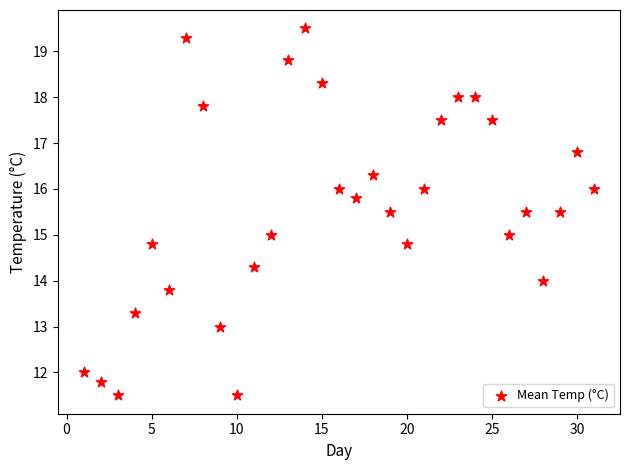

What is the range of X values (max minus min)?

30.0